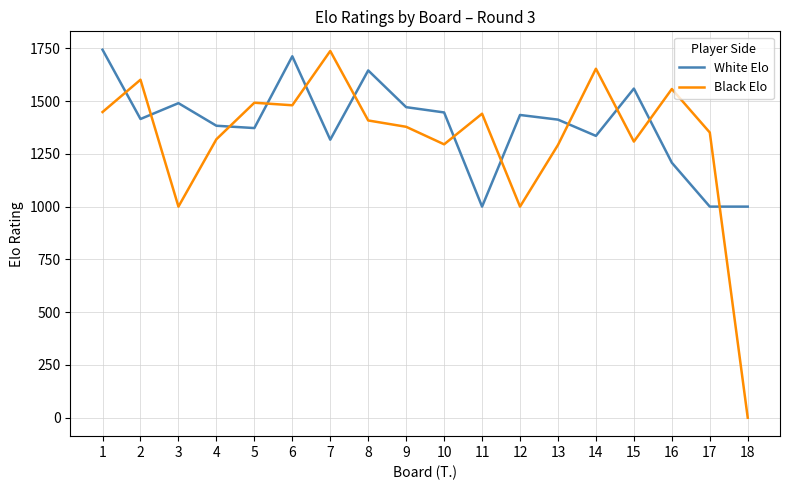

Count the number of data series in this chart.

2